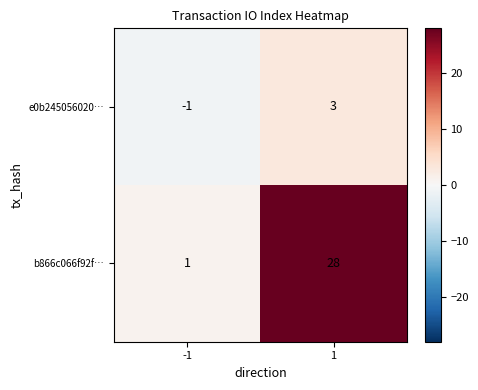

What is the maximum value for b866c066f92f…?

28